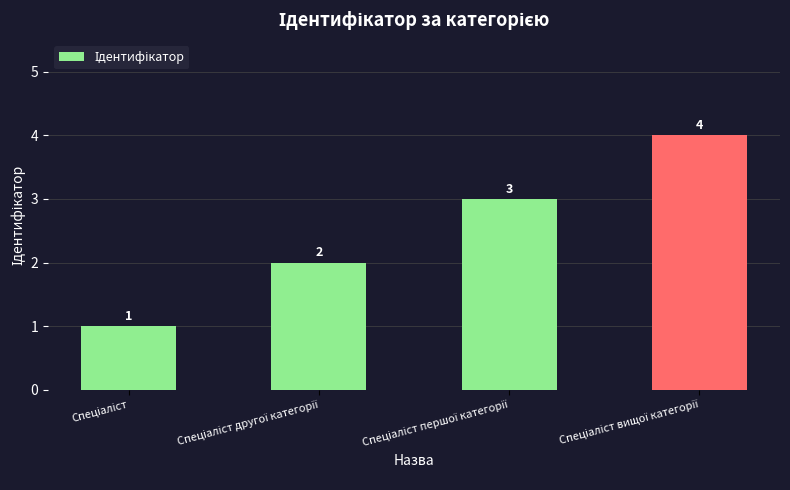

What is the sum of all values?

10